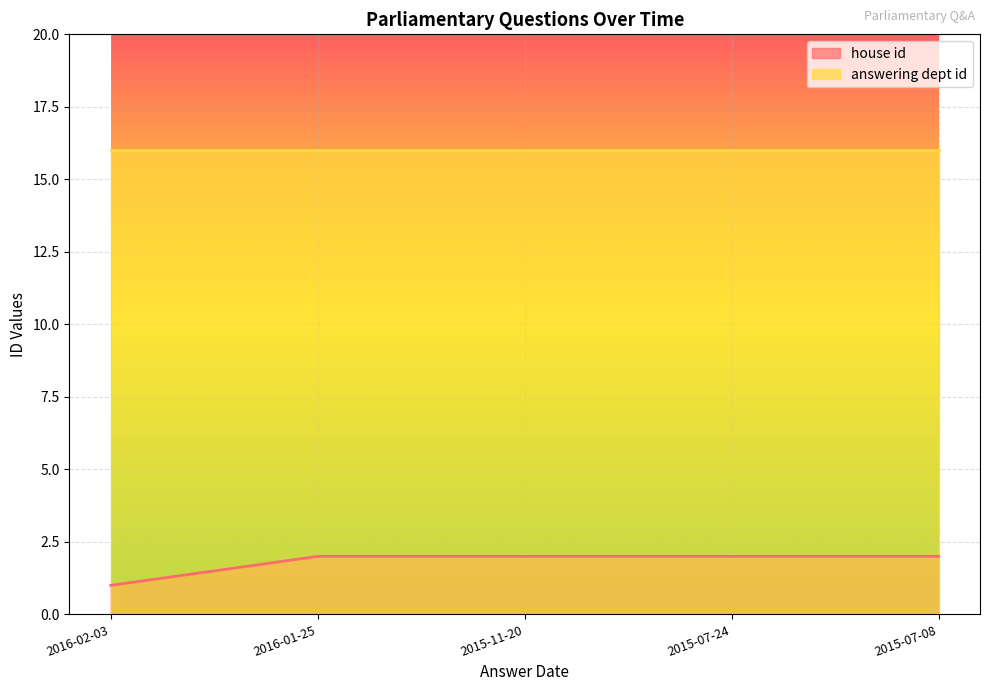

What is the maximum value shown in the chart?

16